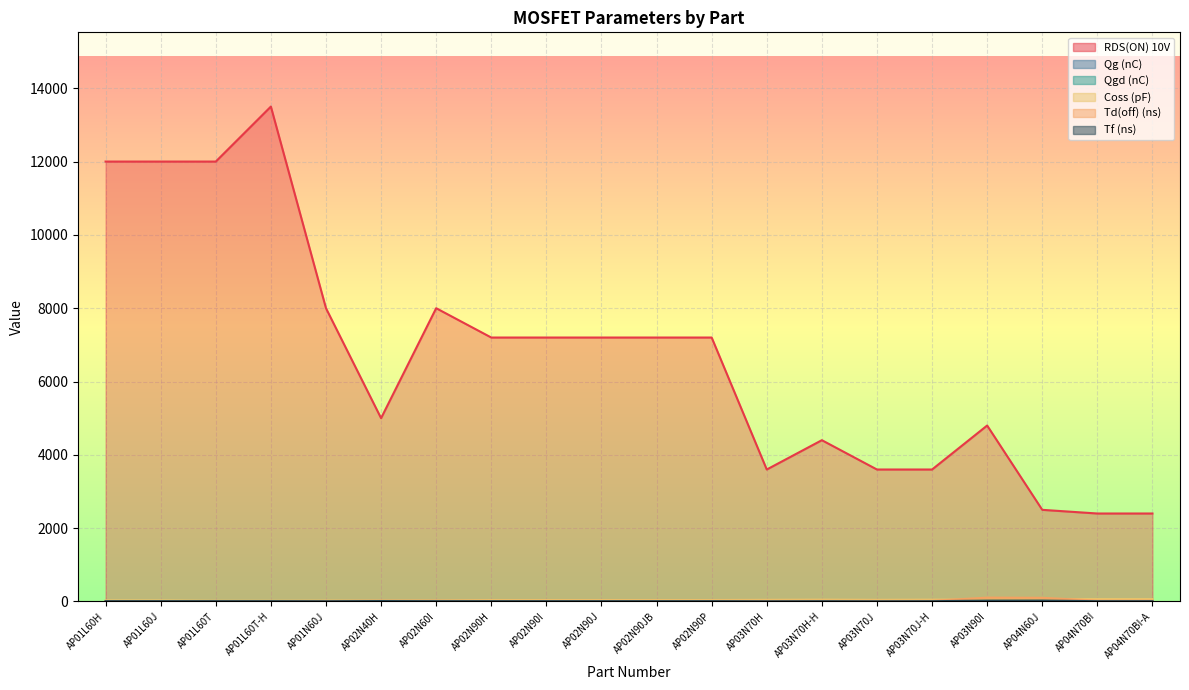

Count the number of data series in this chart.

6